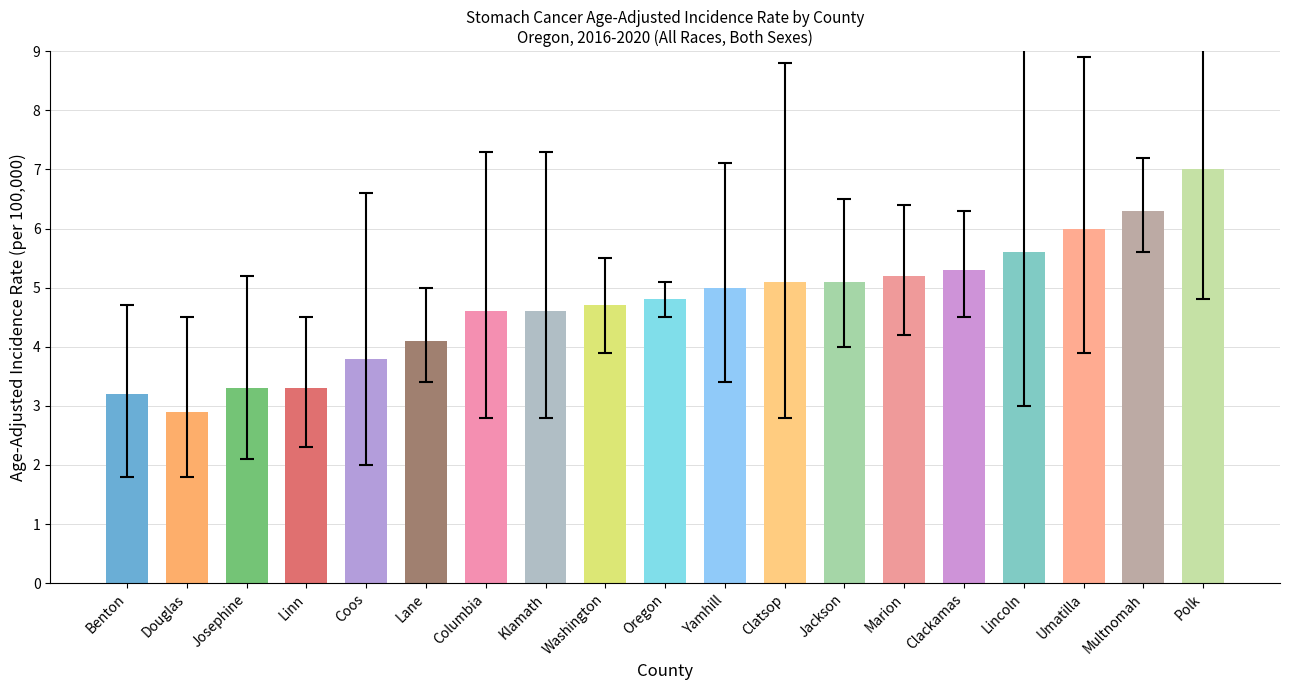

Which label corresponds to the largest value in the chart?

Polk